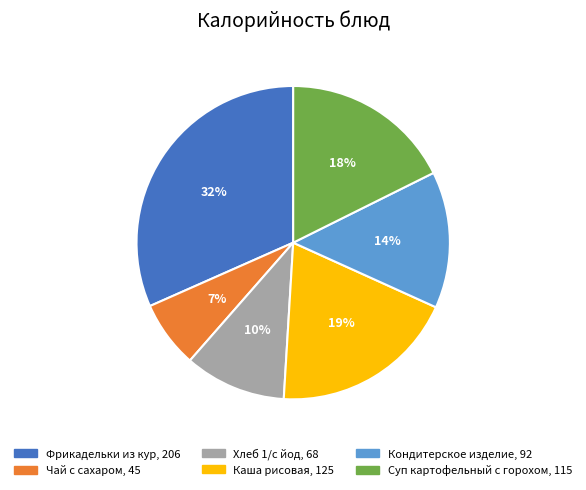

Approximately how many times larger is the value at Хлеб 1/с йод compared to Фрикадельки из кур?

0.3